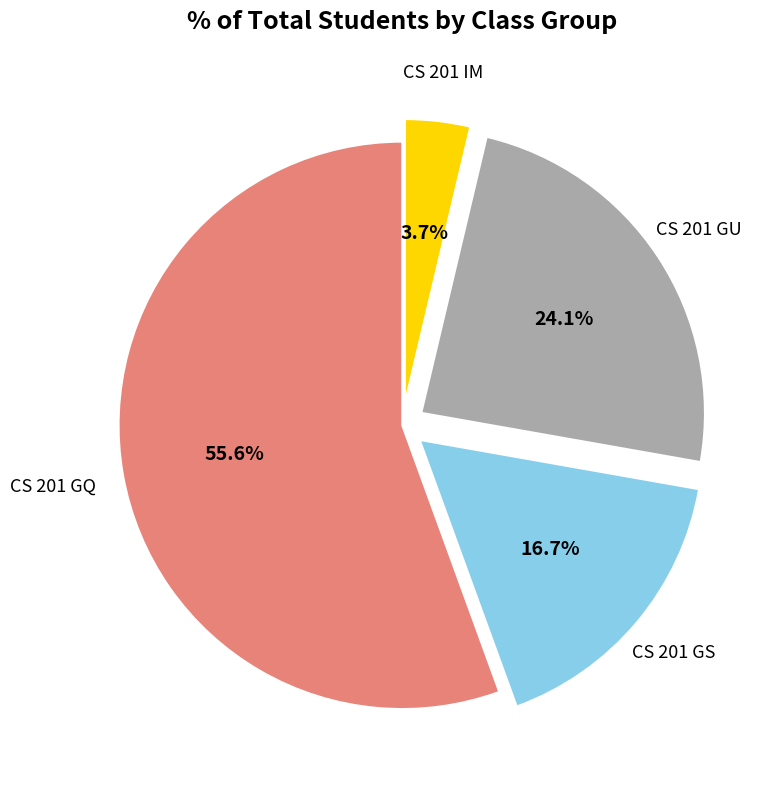

Does any single category account for the majority?

Yes